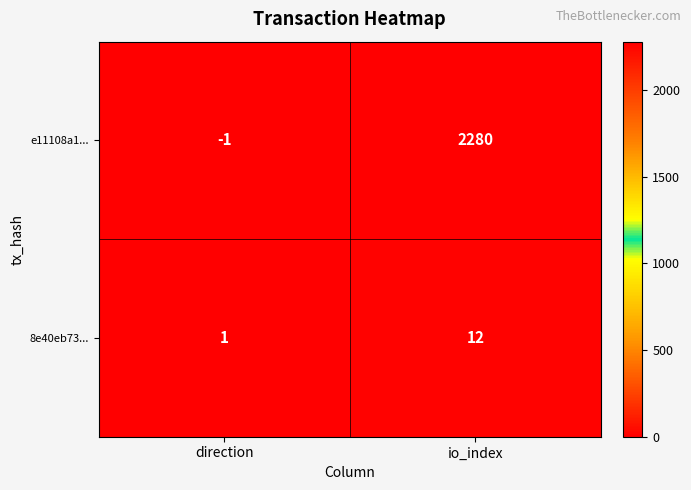

Reading left to right, extract all data points from this chart.

e11108a1...: direction=-1	io_index=2280
8e40eb73...: direction=1	io_index=12